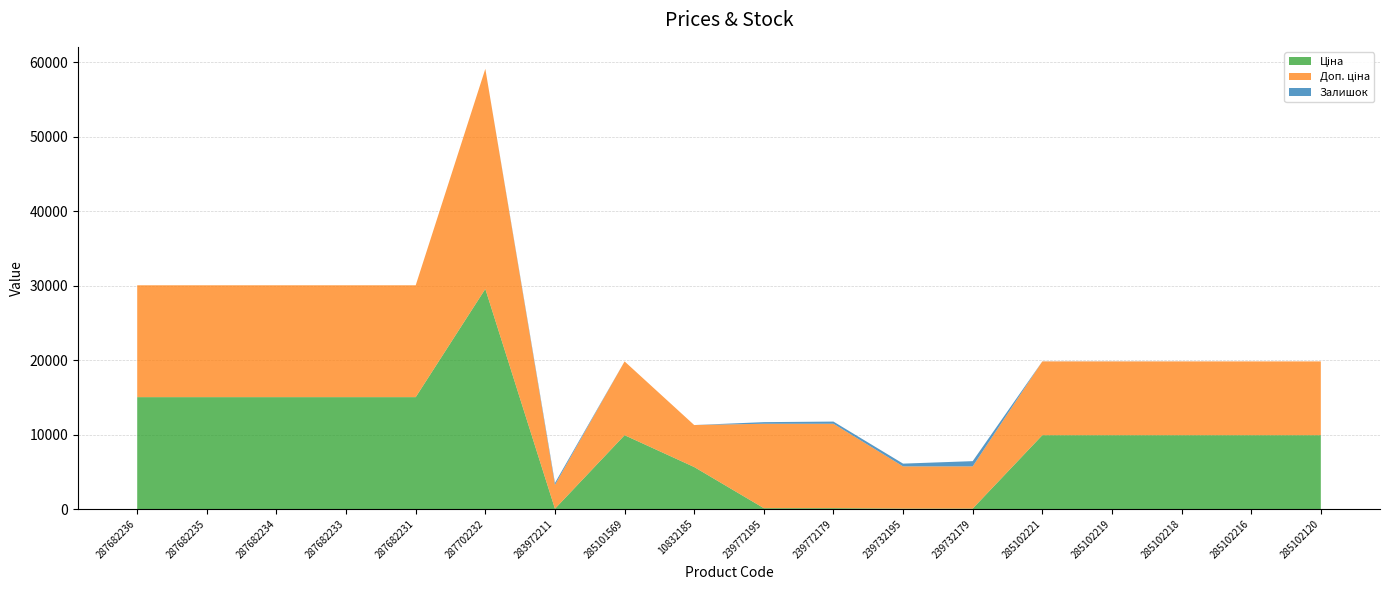

Reading left to right, what are all the values shown in this chart?

Ціна: 15019.2	15019.2	15019.2	15019.2	15019.2	29548.9	32.0	9908.5	5636.0	113.3	113.3	56.7	56.7	9908.5	9908.5	9908.5	9908.5	9908.5
Доп. ціна: 15019.2	15019.2	15019.2	15019.2	15019.2	29548.9	3205.0	9908.5	5636.0	11334.0	11334.0	5667.0	5667.0	9908.5	9908.5	9908.5	9908.5	9908.5
Залишок: 0.0	0.0	0.0	0.0	0.0	0.0	264.0	0.0	1.0	215.0	290.0	370.0	702.0	6.0	7.0	3.0	0.0	0.0